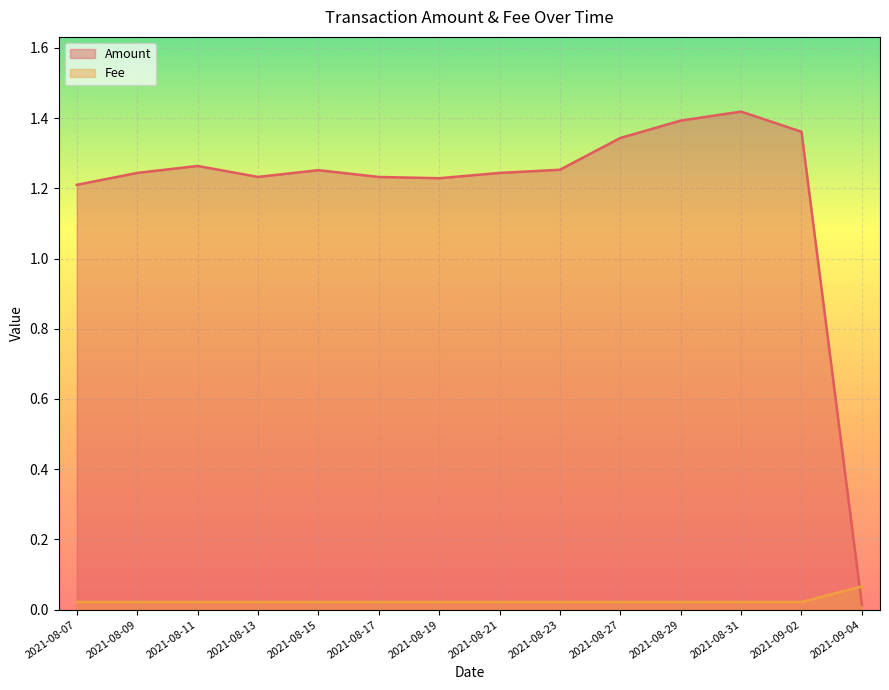

What is the label of the 13th point from the left?

2021-09-02